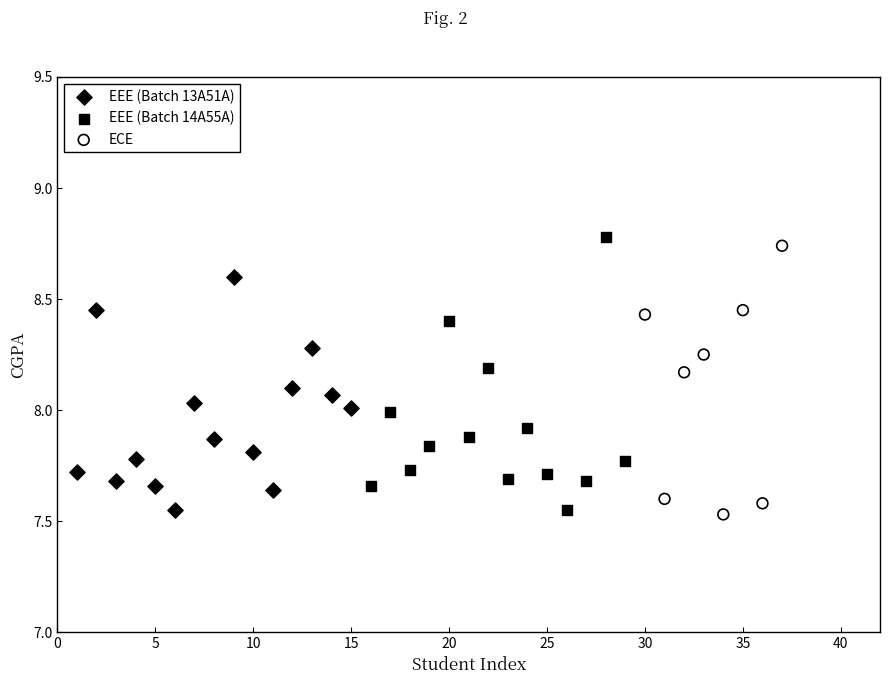

What are all the series names shown in the legend?

EEE (Batch 13A51A), EEE (Batch 14A55A), ECE